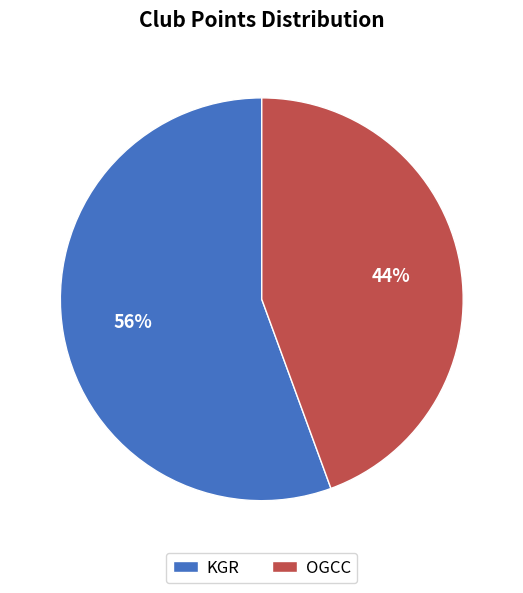

Do OGCC and KGR together represent more than half of the pie?

Yes